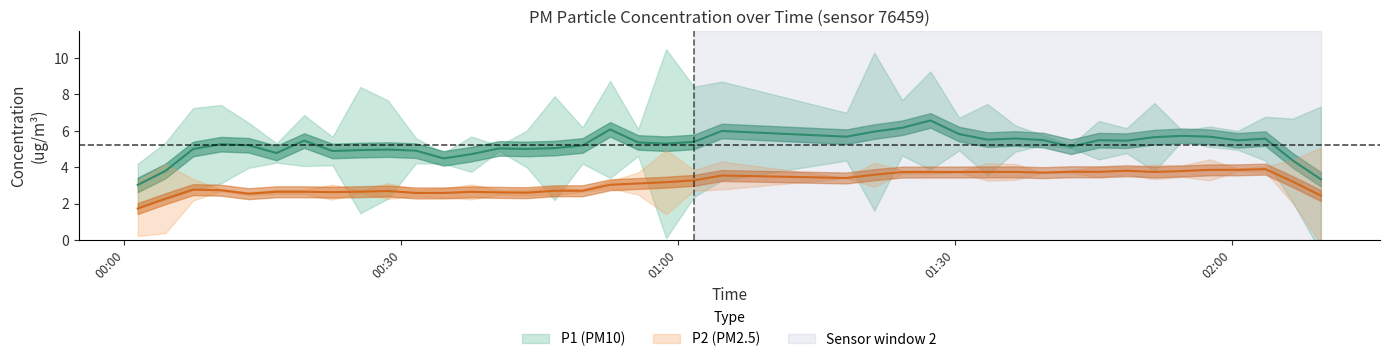

What is the difference between the highest and lowest values at 10?

2.7